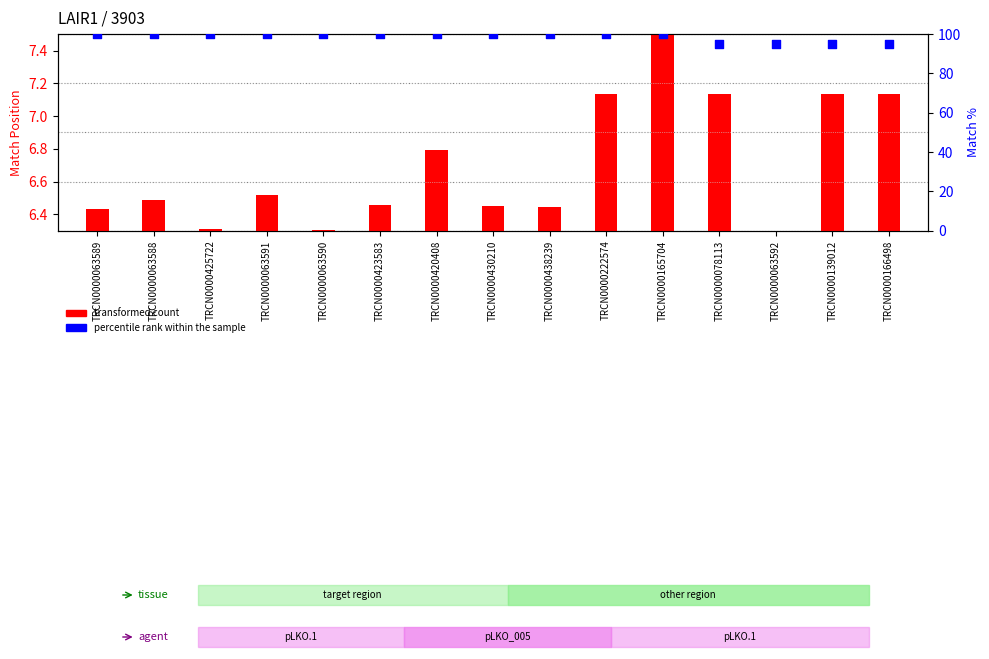

Is the value of transformed count at TRCN0000166498 greater than the value of percentile rank within the sample at TRCN0000139012?

No